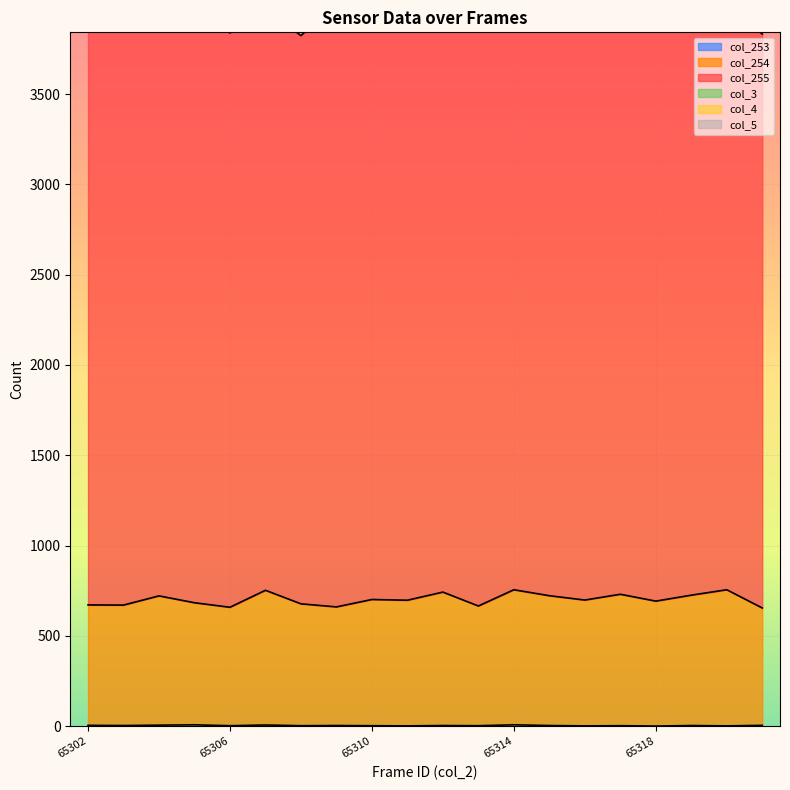

Rank the series at 65319 from highest to lowest value.

col_255, col_254, col_253, col_3, col_4, col_5